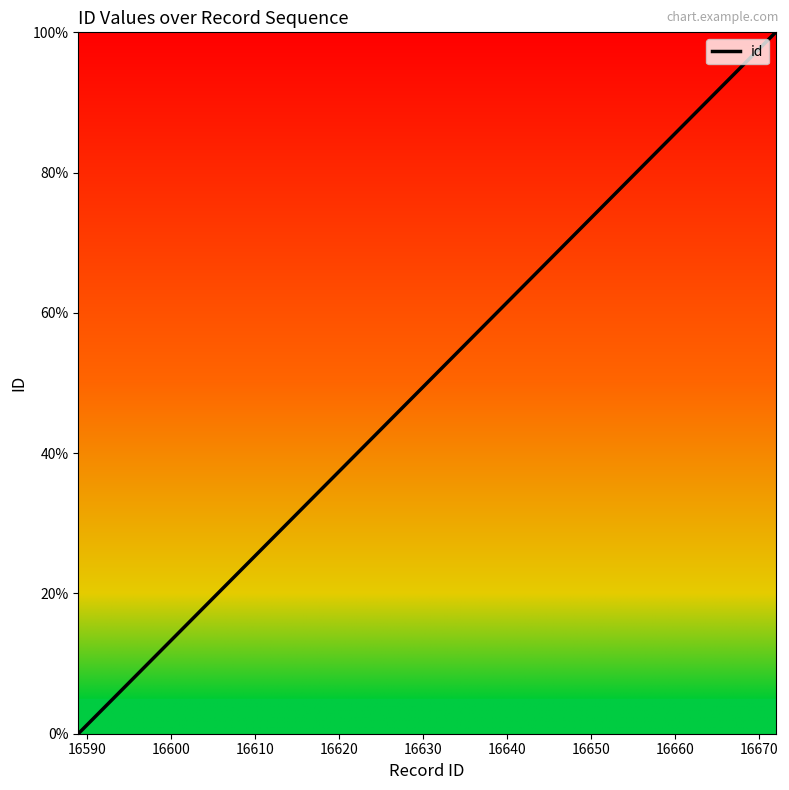

How many values exceed 73?

5